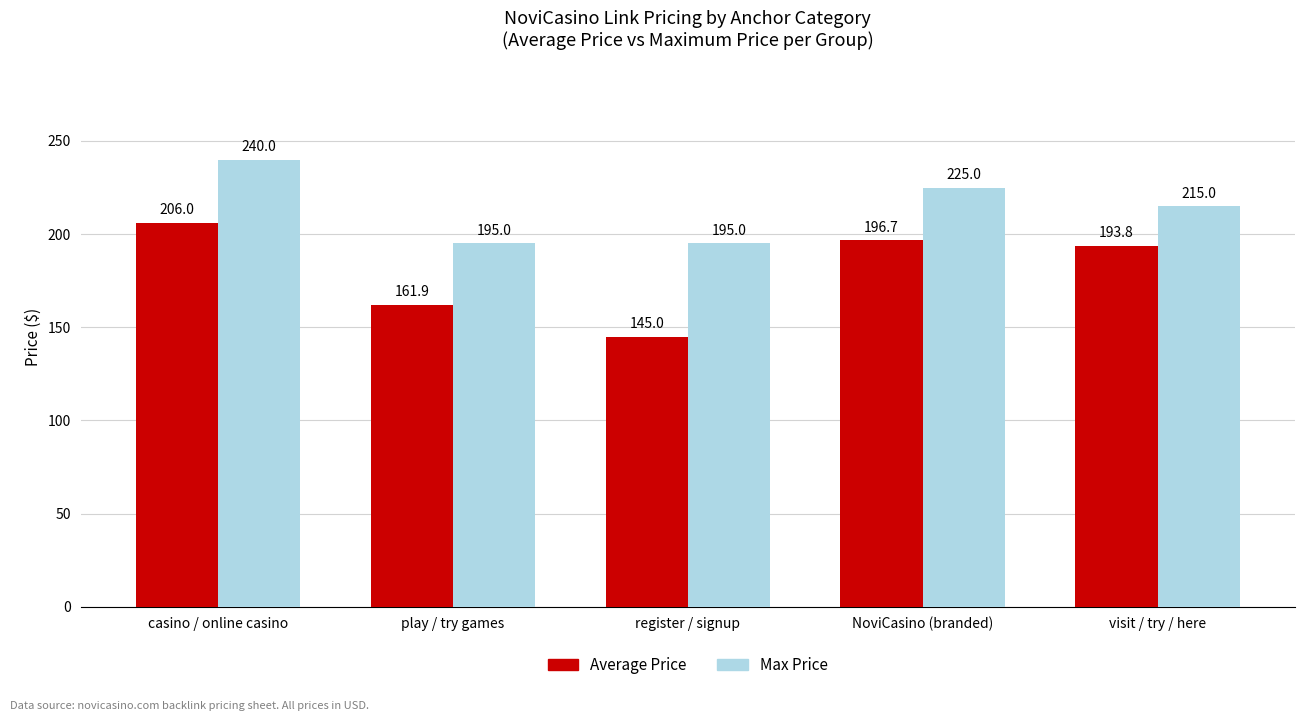

What is the difference between the Average Price values at casino / online casino and register / signup?

61.0